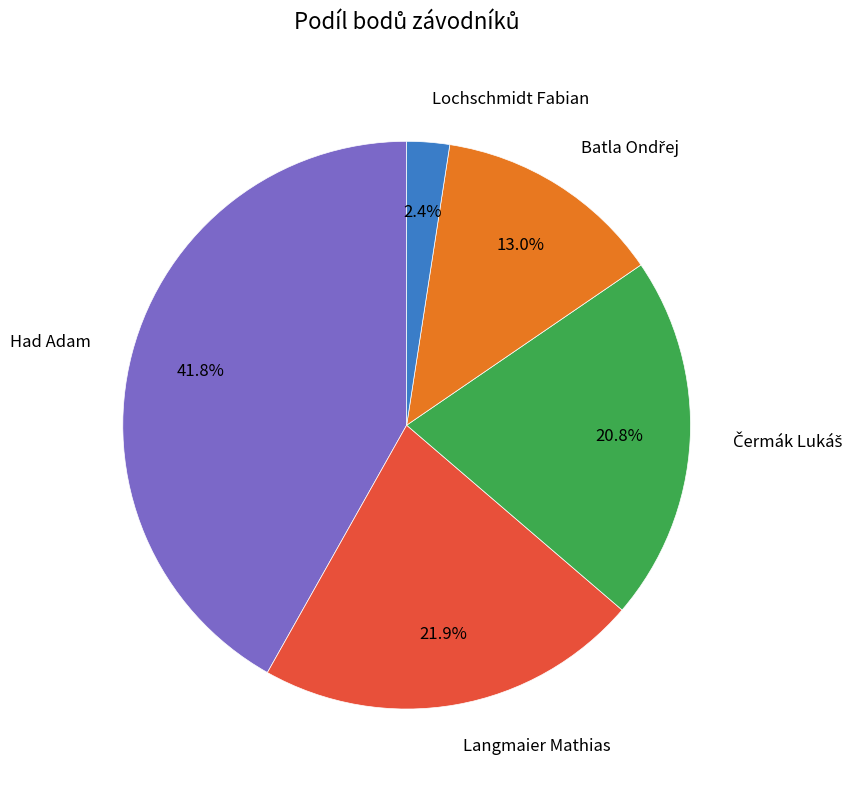

To the nearest percent, what is the average slice percentage?

20%